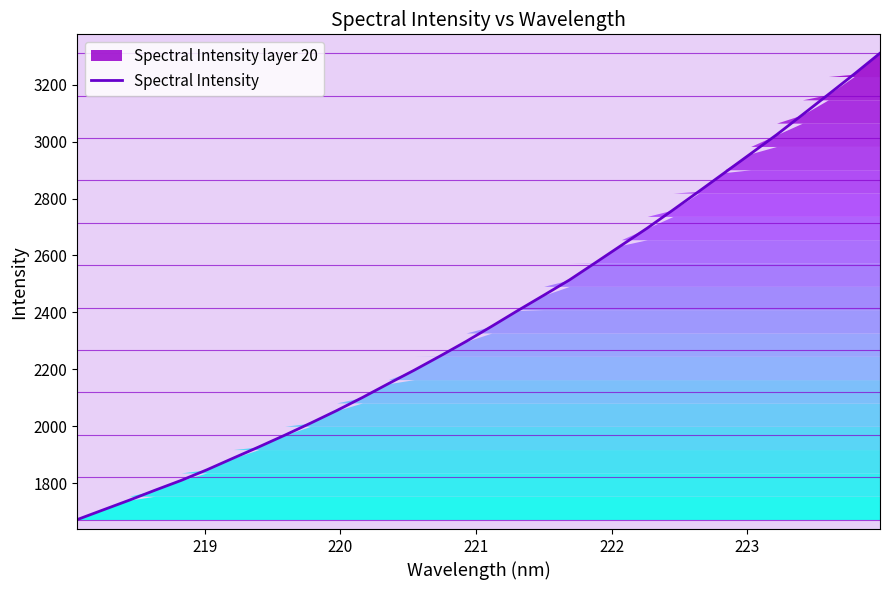

What is the highest value of the Spectral Intensity series?

3310.3